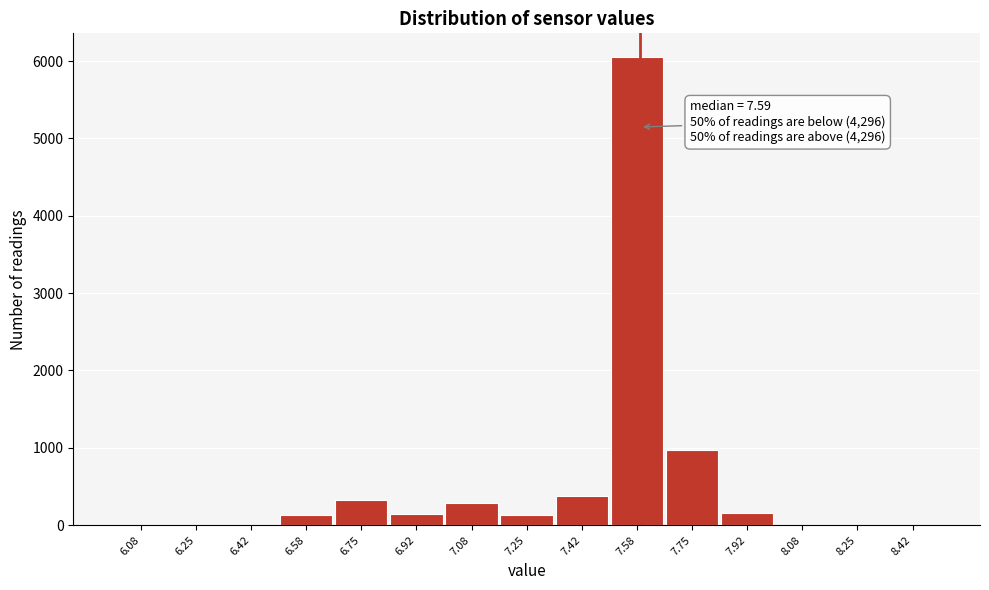

Over which range of the x-axis is the bar tallest?

7.50 to 7.66